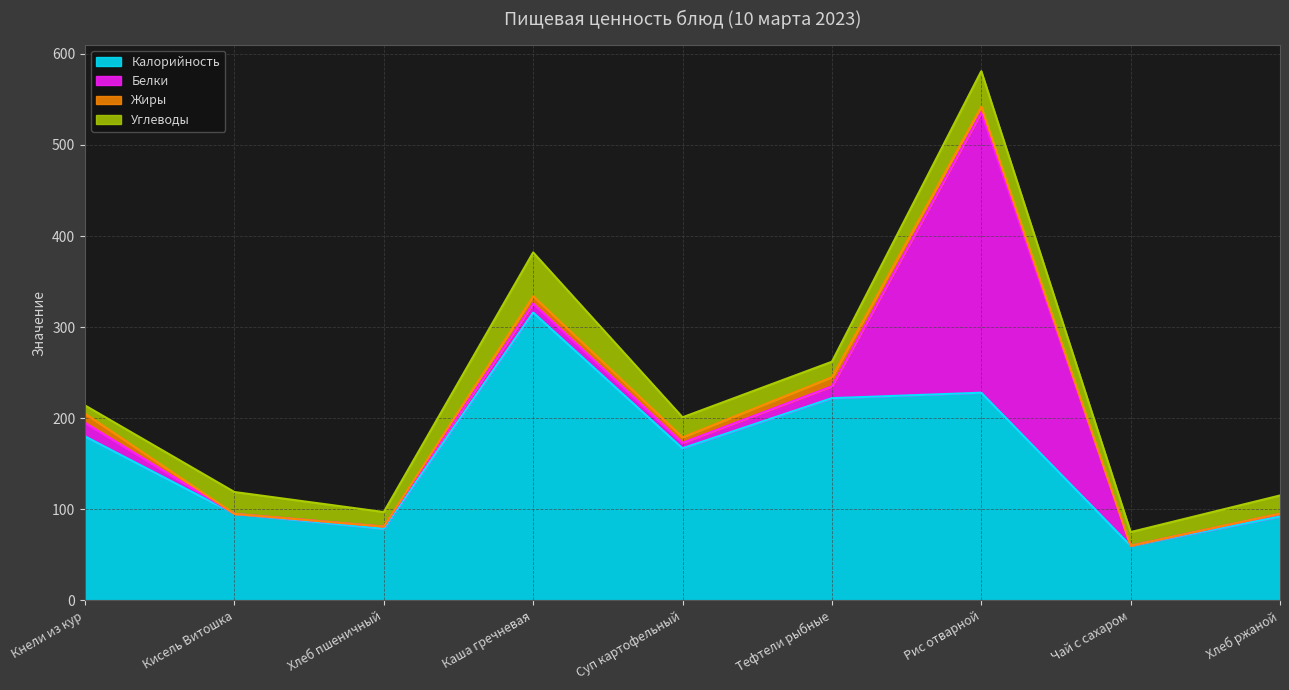

The value of Углеводы at Кнели из кур is 9.0. True or false?

True